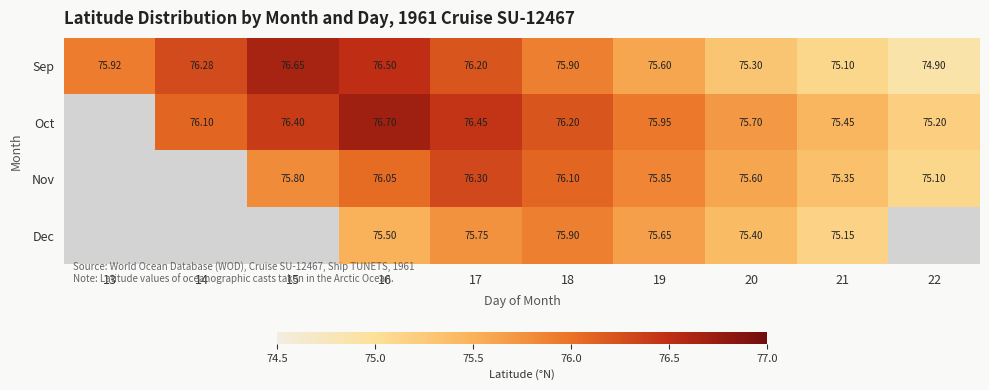

How many data points in Sep are above 75?

9